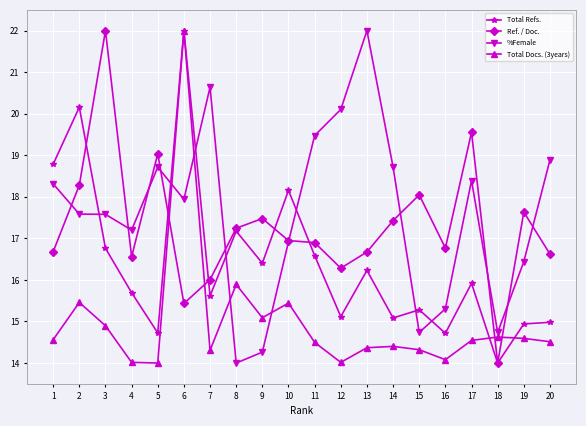

How many times do Total Refs. and %Female cross each other?

7